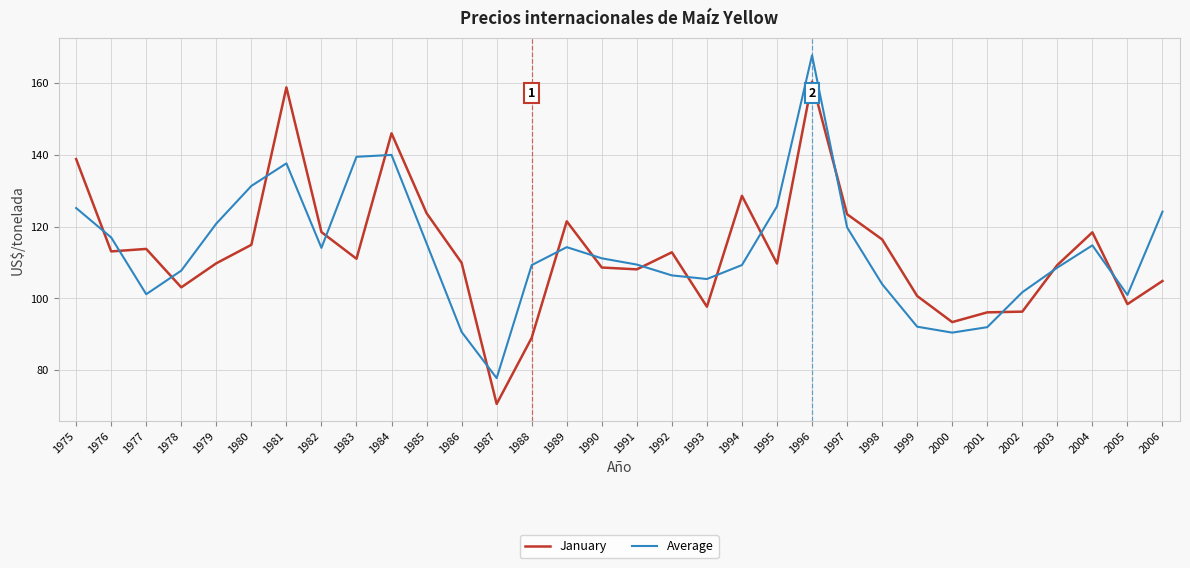

What is the sum of the Average values at 1986 and 1975?

215.9